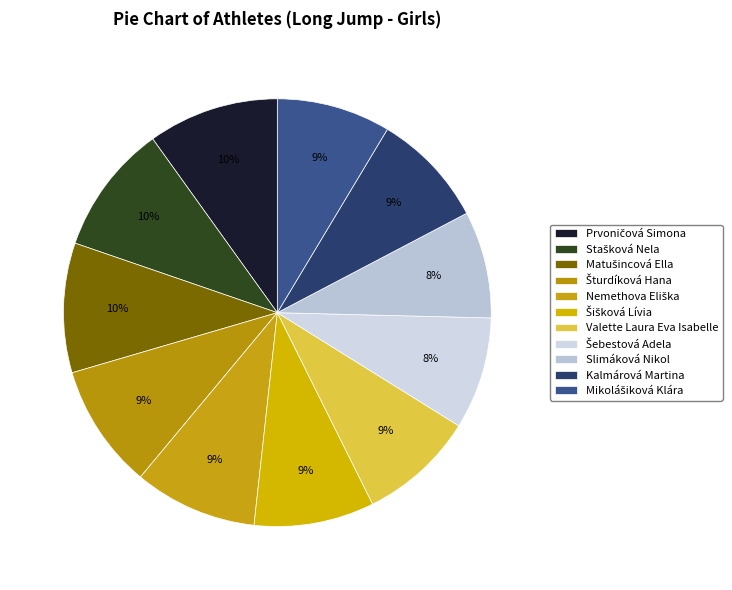

Rank the categories by value from lowest to highest.

Slimáková Nikol, Šebestová Adela, Mikolášiková Klára, Kalmárová Martina, Valette Laura Eva Isabelle, Šišková Lívia, Nemethova Eliška, Šturdíková Hana, Matušincová Ella, Stašková Nela, Prvoničová Simona